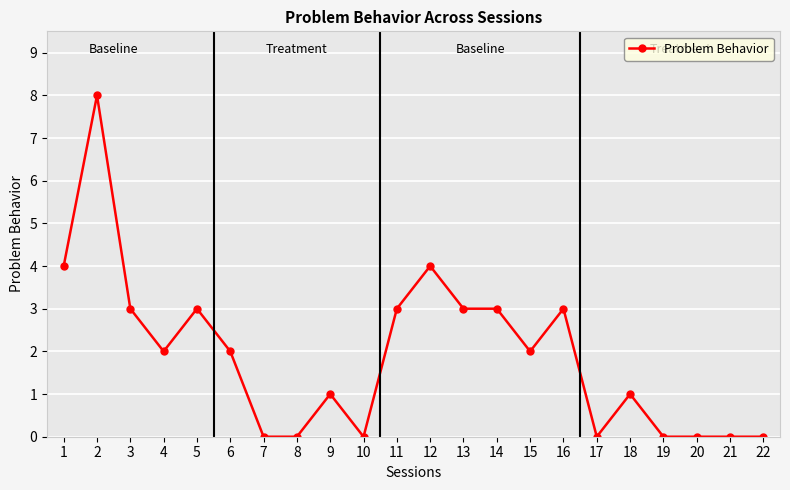

How many distinct data groups are displayed?

1